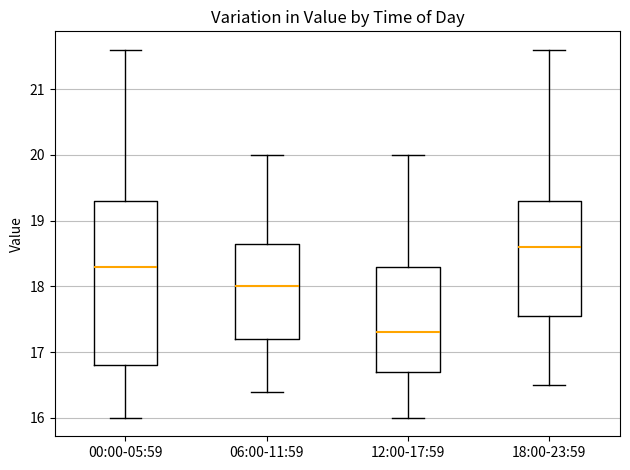

Reading left to right, read every box against the y-axis: the position of its median line, the range the box covers, and the ends of its whiskers. The values are not printed on the chart, so give them approximately, as read against the axis.

00:00-05:59: median 18.3, box 16.8 to 19.3, whiskers 16.0 to 21.6
06:00-11:59: median 18.0, box 17.2 to 18.7, whiskers 16.4 to 20.0
12:00-17:59: median 17.3, box 16.7 to 18.3, whiskers 16.0 to 20.0
18:00-23:59: median 18.6, box 17.6 to 19.3, whiskers 16.5 to 21.6